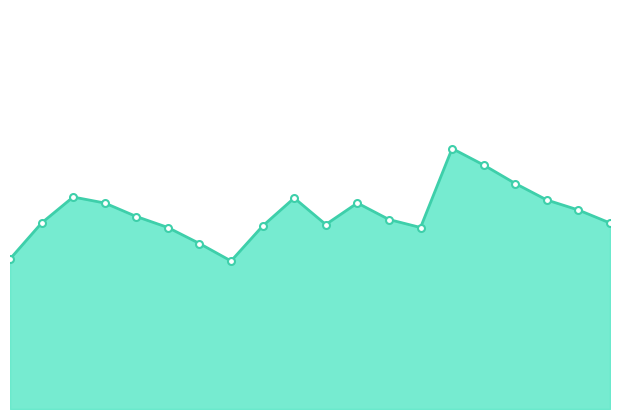

What is the average value?

58.9